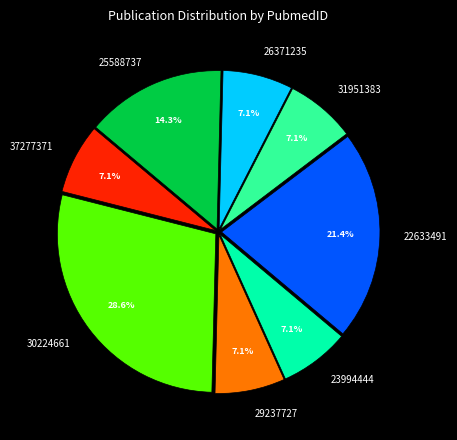

To the nearest percent, what percentage of the pie is 25588737?

14%